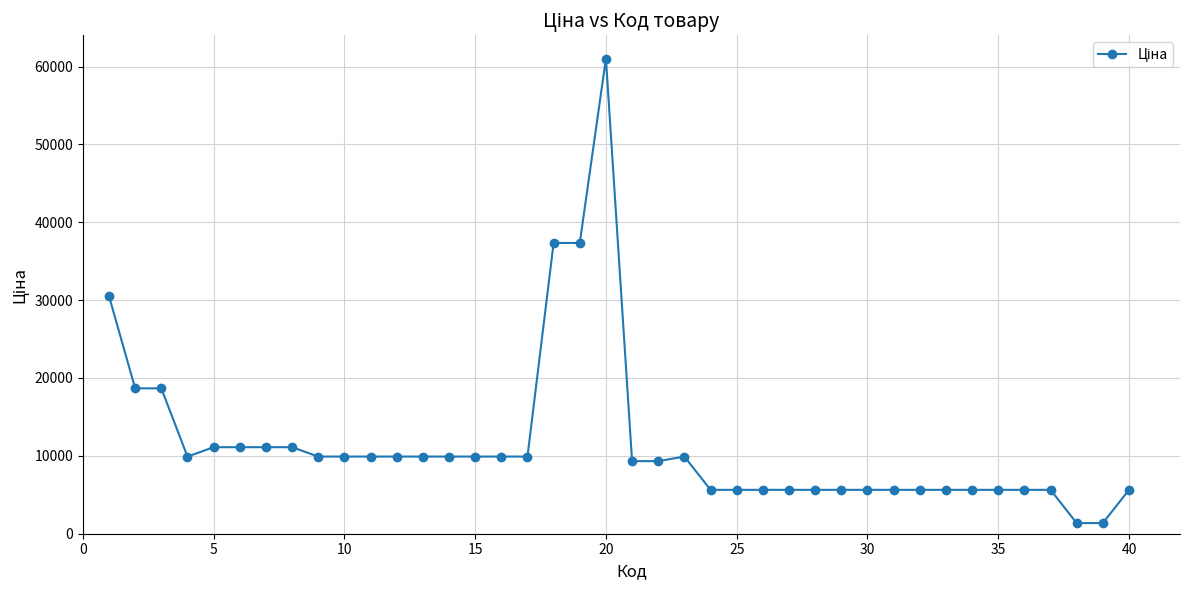

What is the smallest value displayed?

1366.3